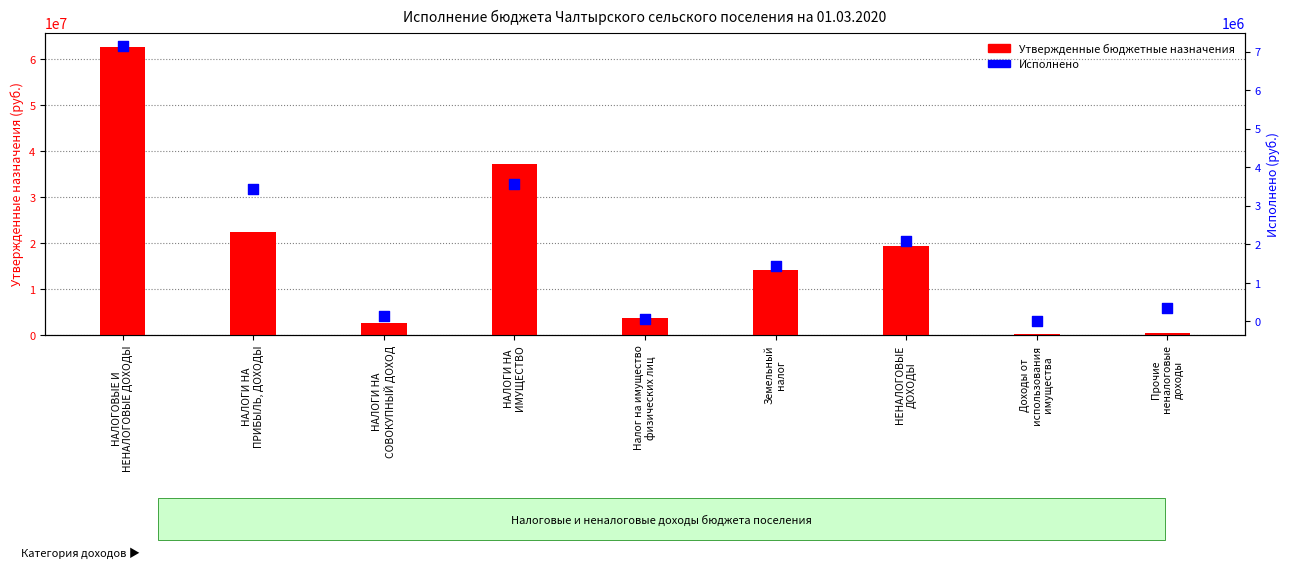

What are all the series names shown in the legend?

Утвержденные бюджетные назначения, Исполнено